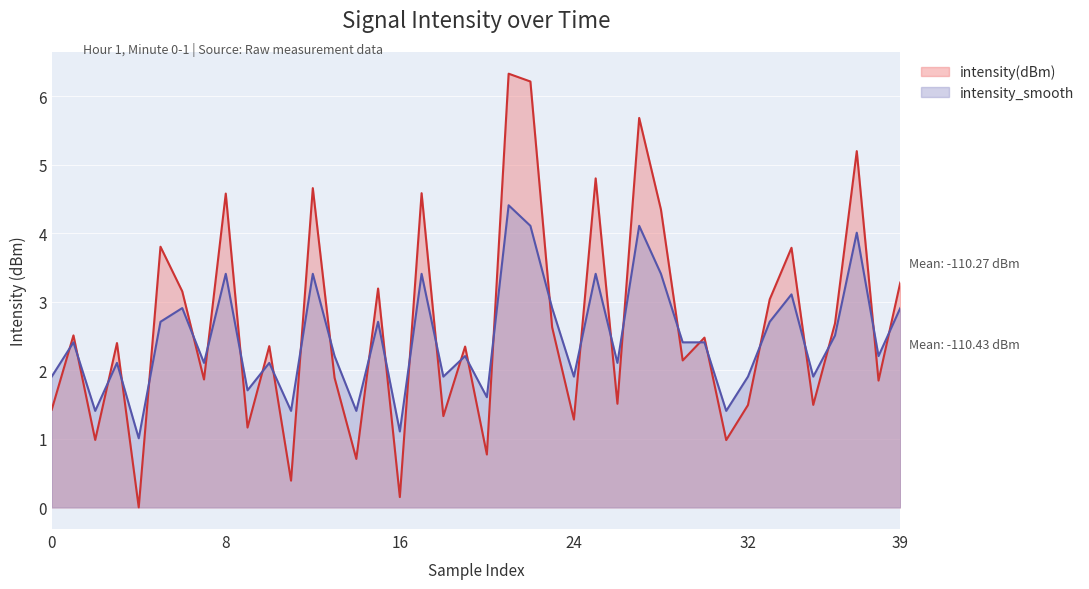

Which series has the largest total across all categories?

intensity(dBm)